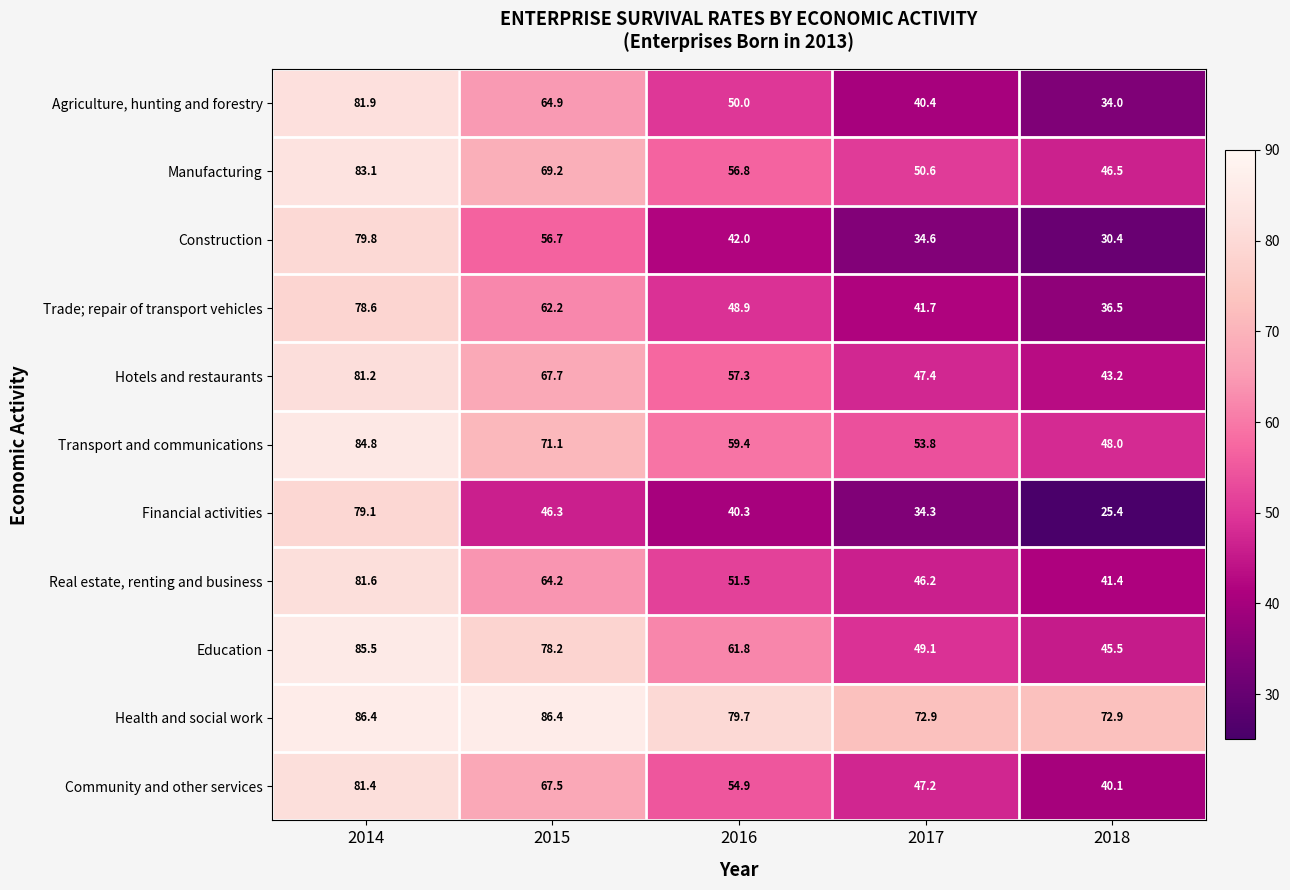

At which label is Education closest to 65?

2016